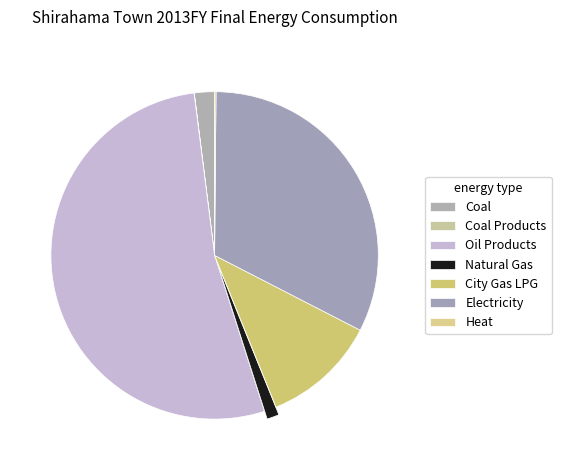

To the nearest percent, what is the average slice percentage?

14%